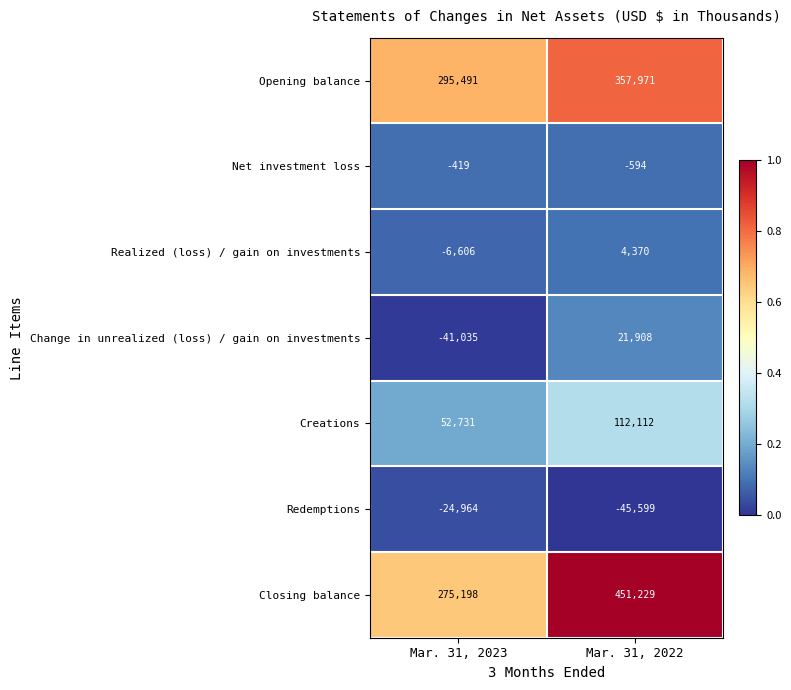

Which label corresponds to the smallest value in the chart?

Mar. 31, 2022